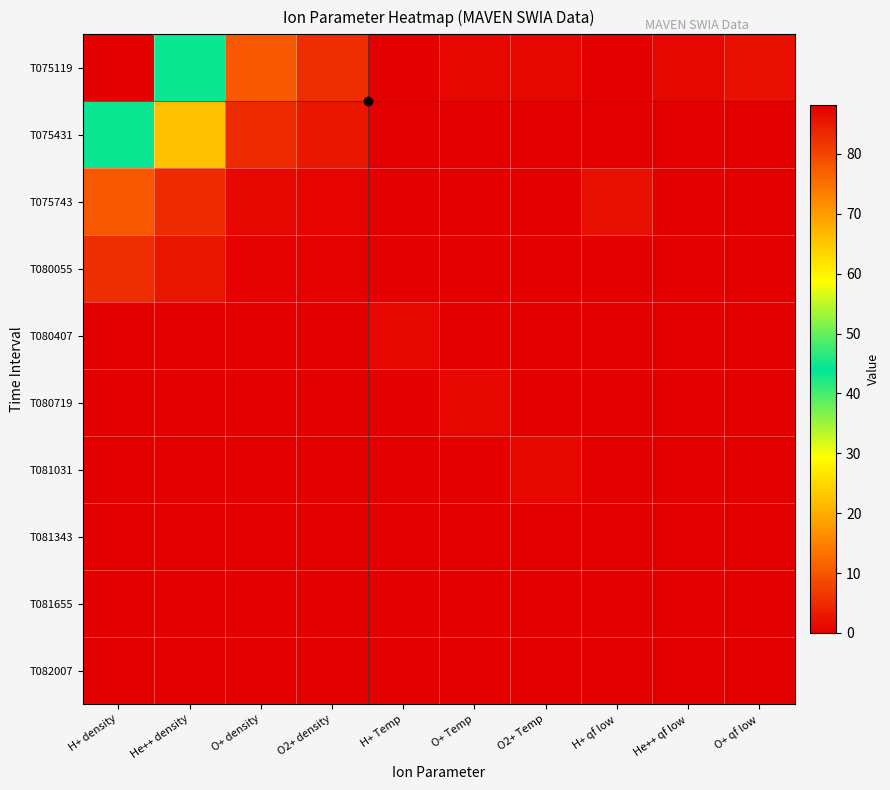

Reading right to left, list all the values displayed in this chart.

T075119: O+ qf low=2.0	He++ qf low=1.0	H+ qf low=0.0	O2+ Temp=1.0	O+ Temp=1.0	H+ Temp=0.0	O2+ density=5.4	O+ density=10.2	He++ density=44.6	H+ density=88.1
T075431: O+ qf low=0.0	He++ qf low=0.0	H+ qf low=0.0	O2+ Temp=0.0	O+ Temp=0.0	H+ Temp=0.0	O2+ density=2.7	O+ density=5.1	He++ density=22.3	H+ density=44.6
T075743: O+ qf low=0.0	He++ qf low=0.0	H+ qf low=2.0	O2+ Temp=0.0	O+ Temp=0.0	H+ Temp=0.0	O2+ density=0.5	O+ density=1.0	He++ density=5.1	H+ density=10.2
T080055: O+ qf low=0.0	He++ qf low=0.0	H+ qf low=0.0	O2+ Temp=0.0	O+ Temp=0.0	H+ Temp=0.0	O2+ density=0.3	O+ density=0.5	He++ density=2.7	H+ density=5.4
T080407: O+ qf low=0.0	He++ qf low=0.0	H+ qf low=0.0	O2+ Temp=0.0	O+ Temp=0.0	H+ Temp=1.0	O2+ density=0.0	O+ density=0.0	He++ density=0.0	H+ density=0.0
T080719: O+ qf low=0.0	He++ qf low=0.0	H+ qf low=0.0	O2+ Temp=0.0	O+ Temp=1.0	H+ Temp=0.0	O2+ density=0.0	O+ density=0.0	He++ density=0.0	H+ density=0.0
T081031: O+ qf low=0.0	He++ qf low=0.0	H+ qf low=0.0	O2+ Temp=1.0	O+ Temp=0.0	H+ Temp=0.0	O2+ density=0.0	O+ density=0.0	He++ density=0.0	H+ density=0.0
T081343: O+ qf low=0.0	He++ qf low=0.0	H+ qf low=0.0	O2+ Temp=0.0	O+ Temp=0.0	H+ Temp=0.0	O2+ density=0.0	O+ density=0.0	He++ density=0.0	H+ density=0.0
T081655: O+ qf low=0.0	He++ qf low=0.0	H+ qf low=0.0	O2+ Temp=0.0	O+ Temp=0.0	H+ Temp=0.0	O2+ density=0.0	O+ density=0.0	He++ density=0.0	H+ density=0.0
T082007: O+ qf low=0.0	He++ qf low=0.0	H+ qf low=0.0	O2+ Temp=0.0	O+ Temp=0.0	H+ Temp=0.0	O2+ density=0.0	O+ density=0.0	He++ density=0.0	H+ density=0.0